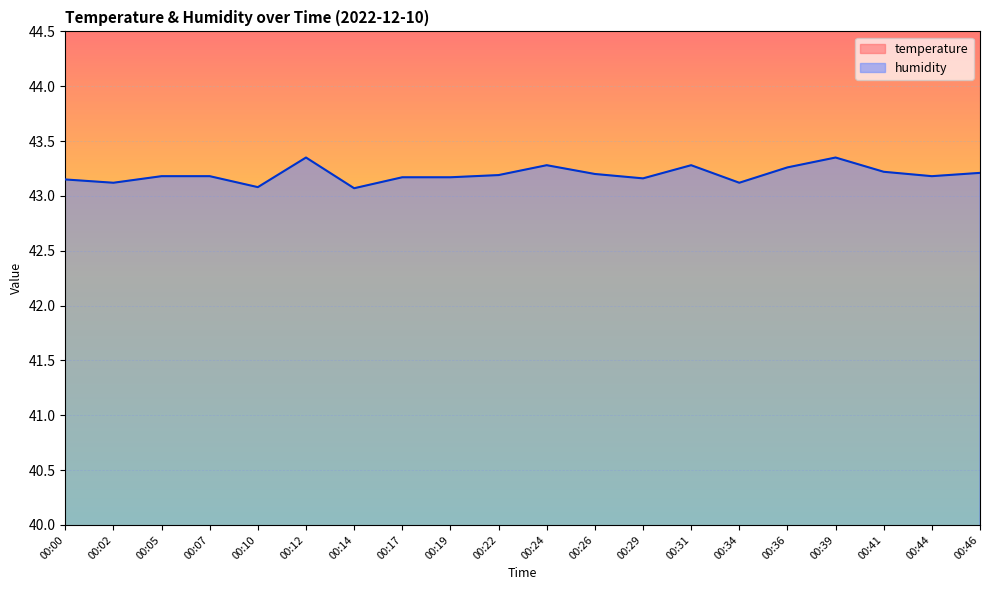

What are all the series names shown in the legend?

temperature, humidity